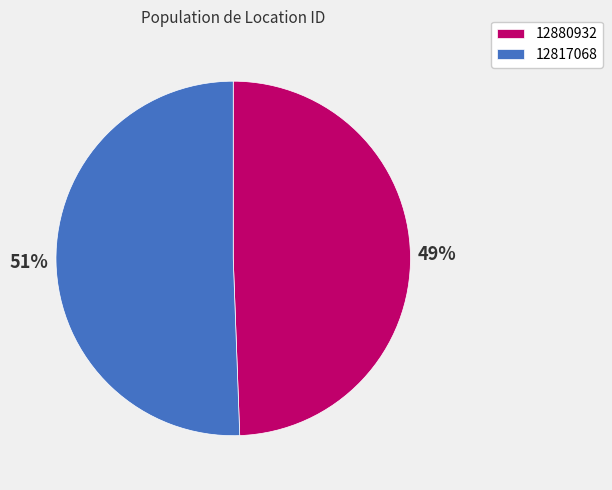

The 12880932 slice represents 49% of the pie. True or false?

True